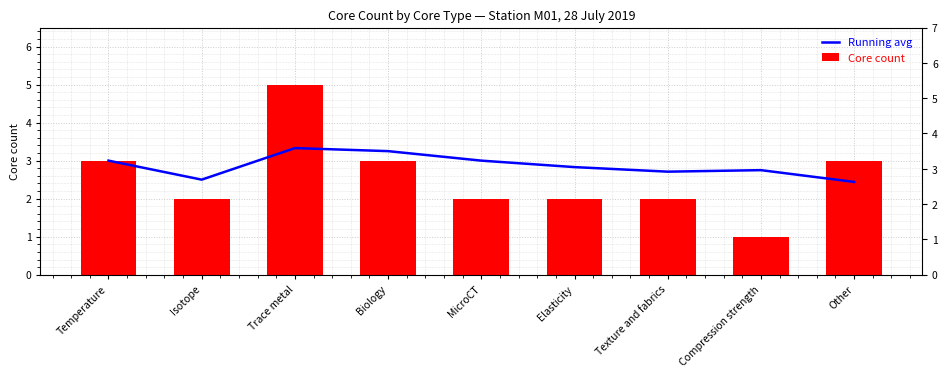

The value of Core count at MicroCT is 3.1. True or false?

False